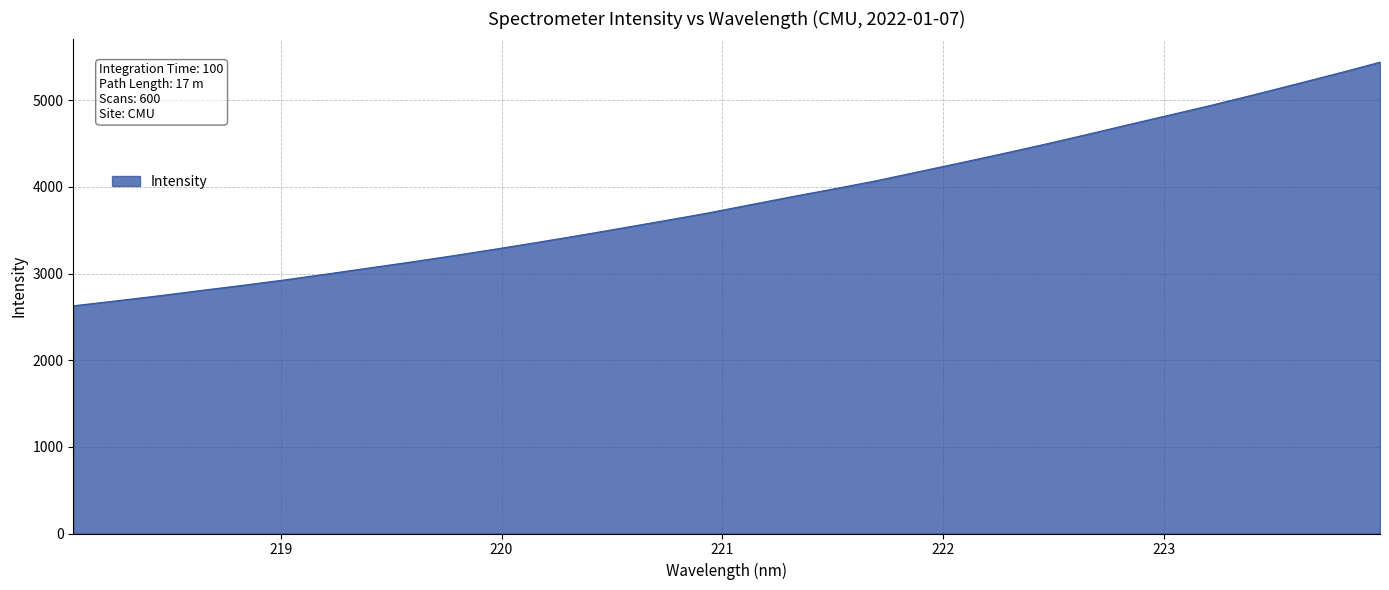

What is the greatest value displayed?

5439.3